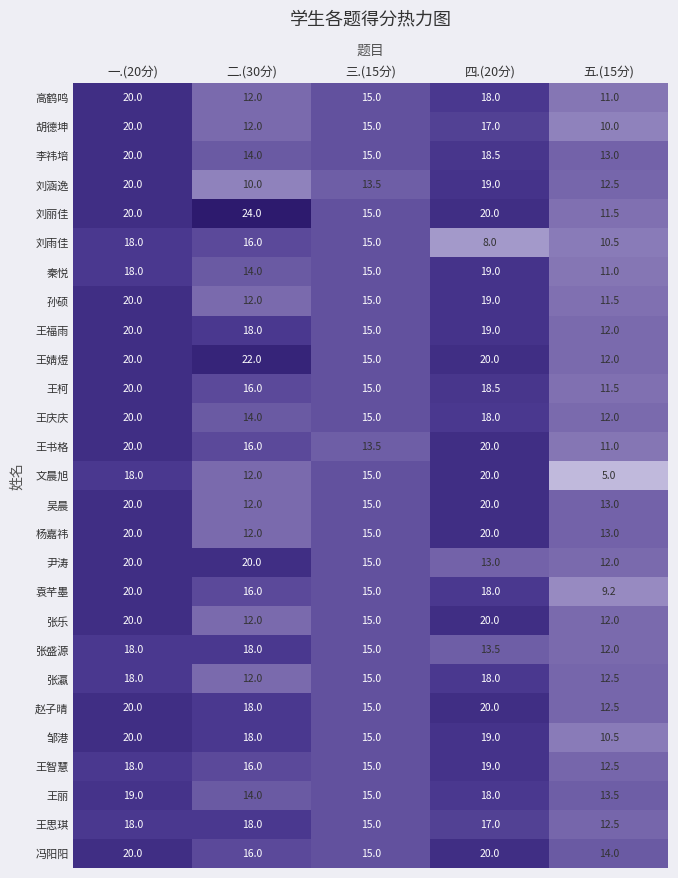

What is the difference between the highest and lowest values at 一.(20分)?

2.0